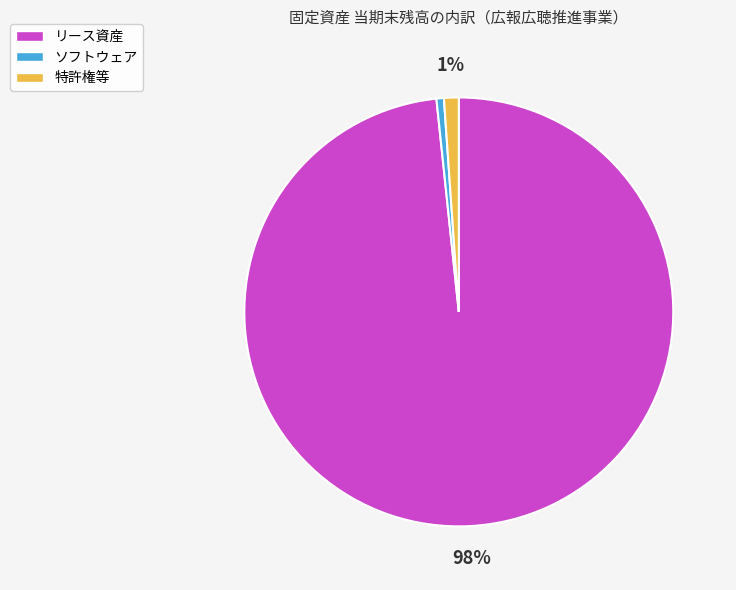

Does any single category account for the majority?

Yes